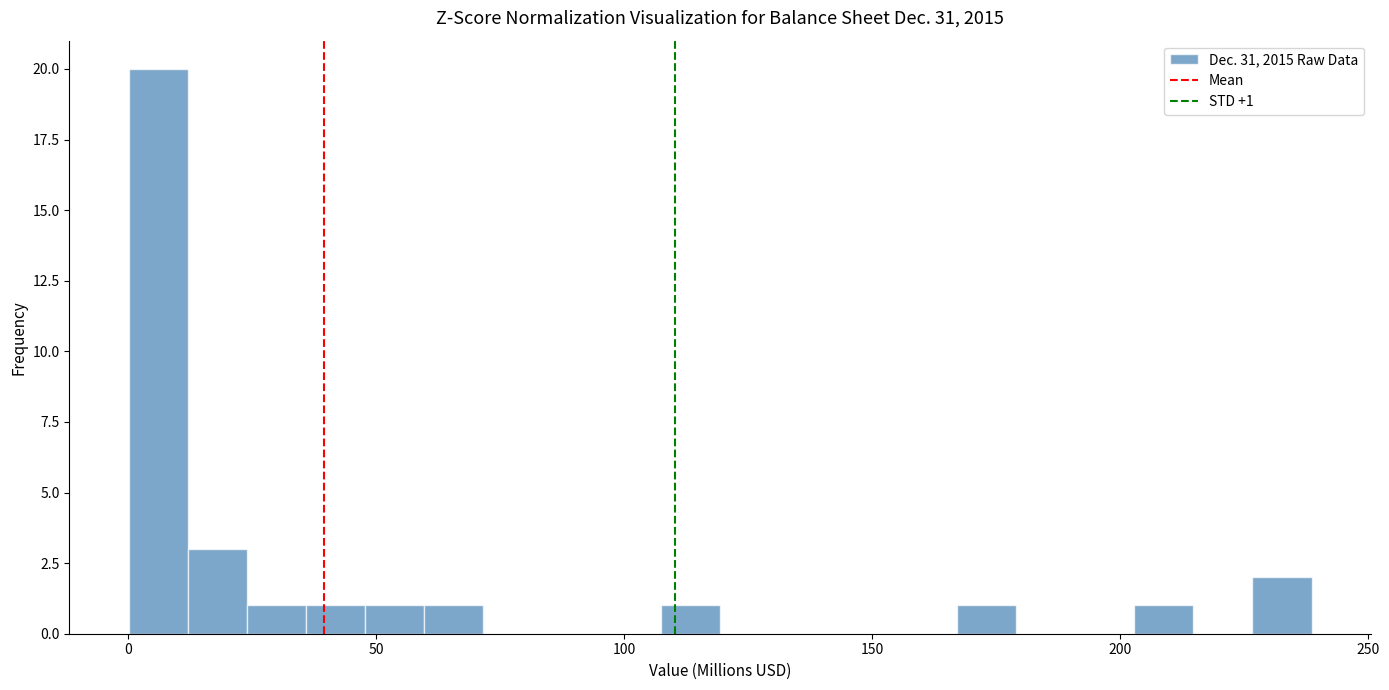

Around what value on the x-axis is the tallest bar? Give the approximate position of its centre, as read against the axis.

5